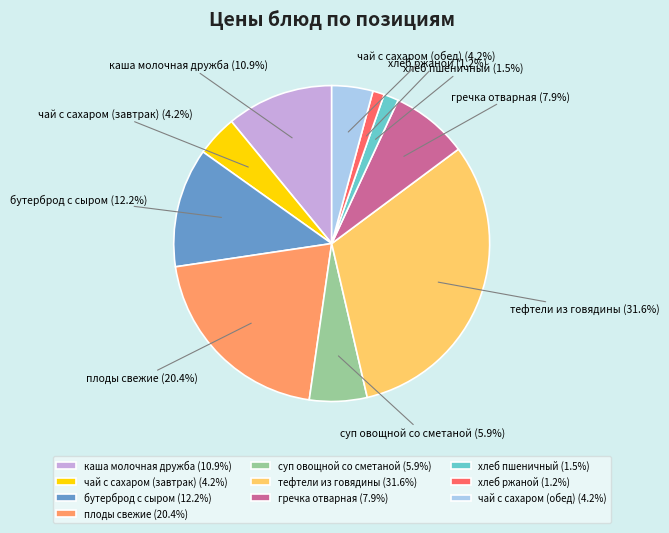

To the nearest percent, what portion does плоды свежие represent?

20%